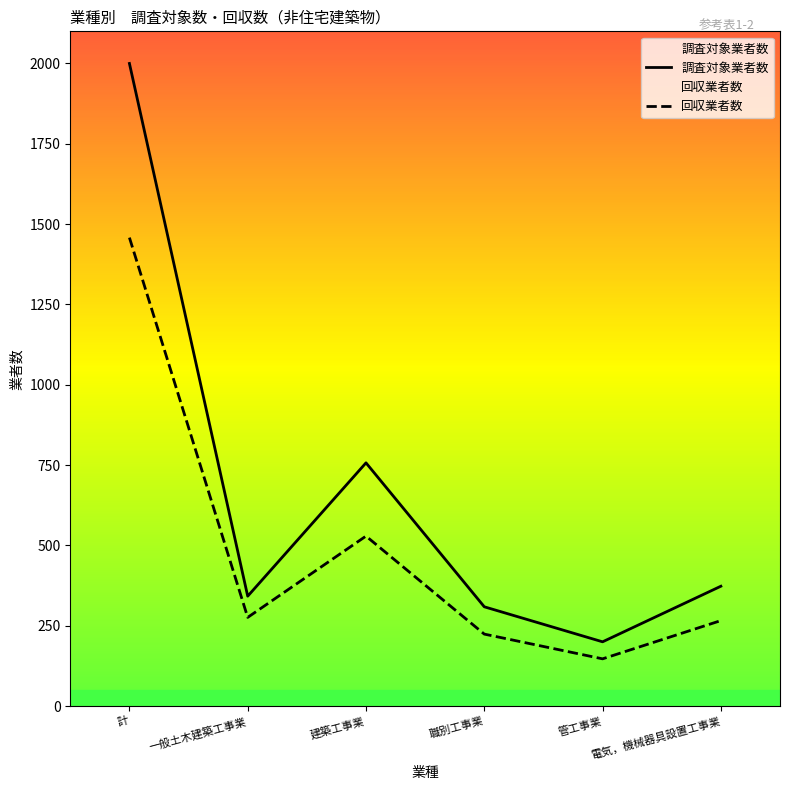

True or false: 調査対象業者数 and 回収業者数 intersect in this chart.

False